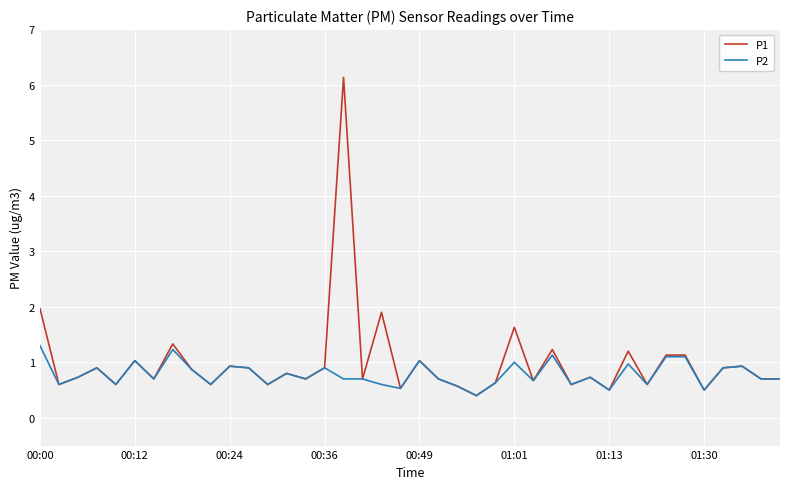

What is the greatest value displayed?

6.1